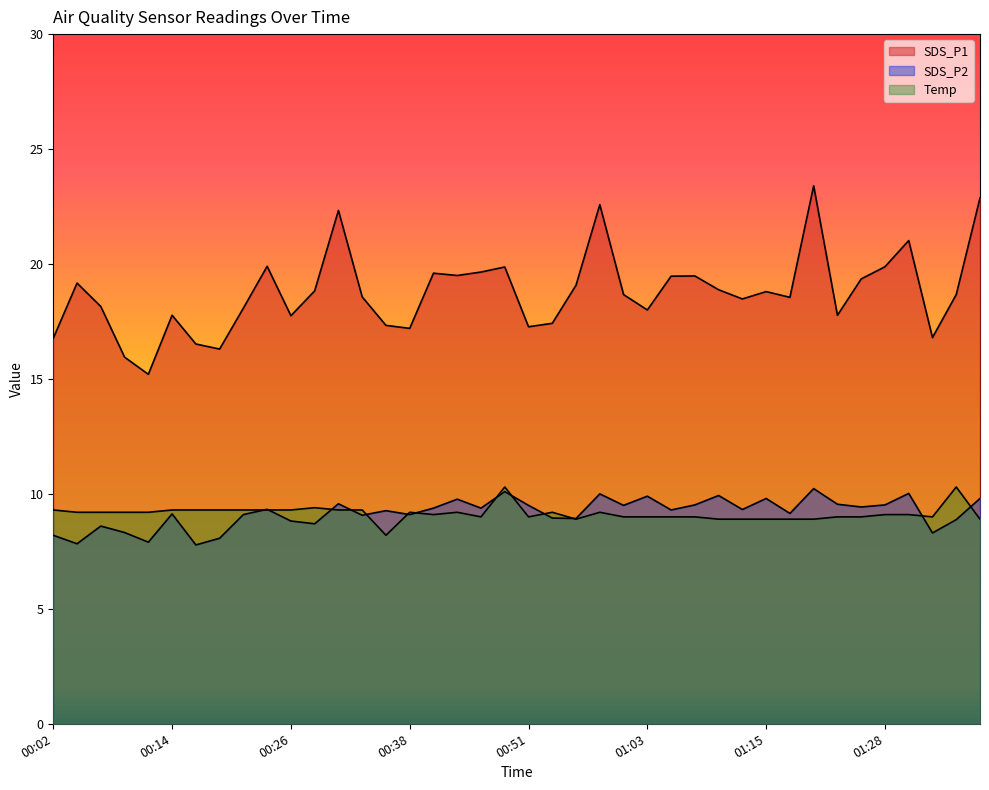

The value of SDS_P1 at 00:02 is 16.8. True or false?

True